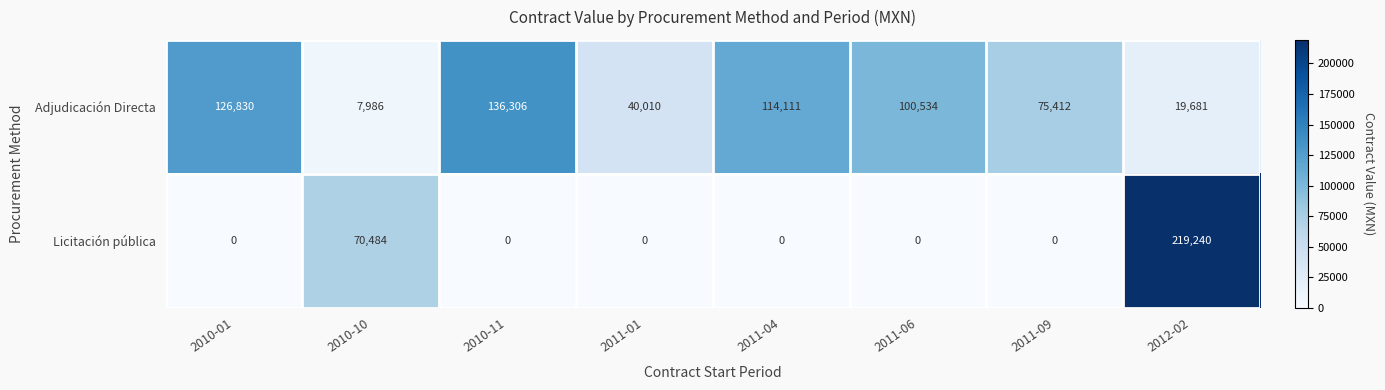

What is the greatest value displayed?

219240